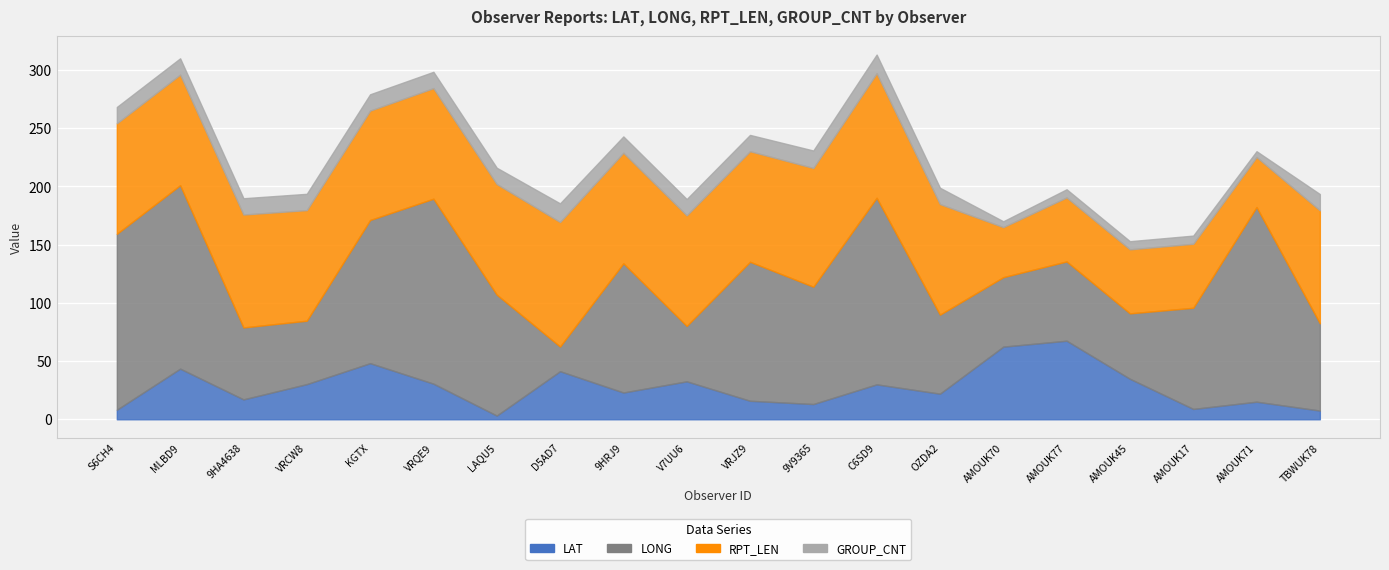

At which category does LAT reach its first local valley?

9HA4638